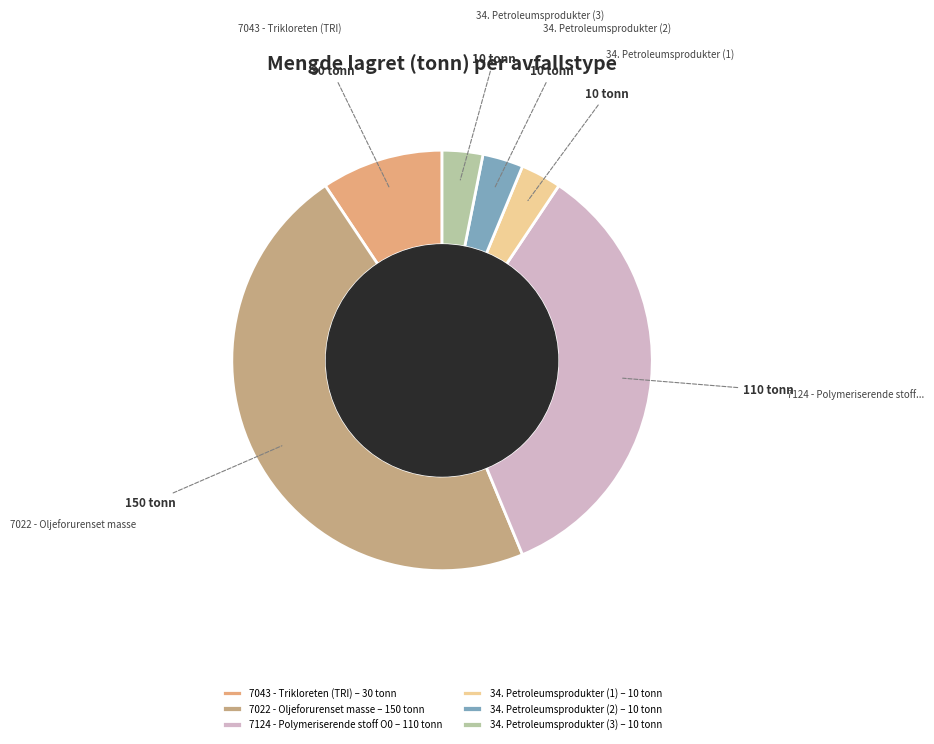

How many slices are in this pie chart?

6